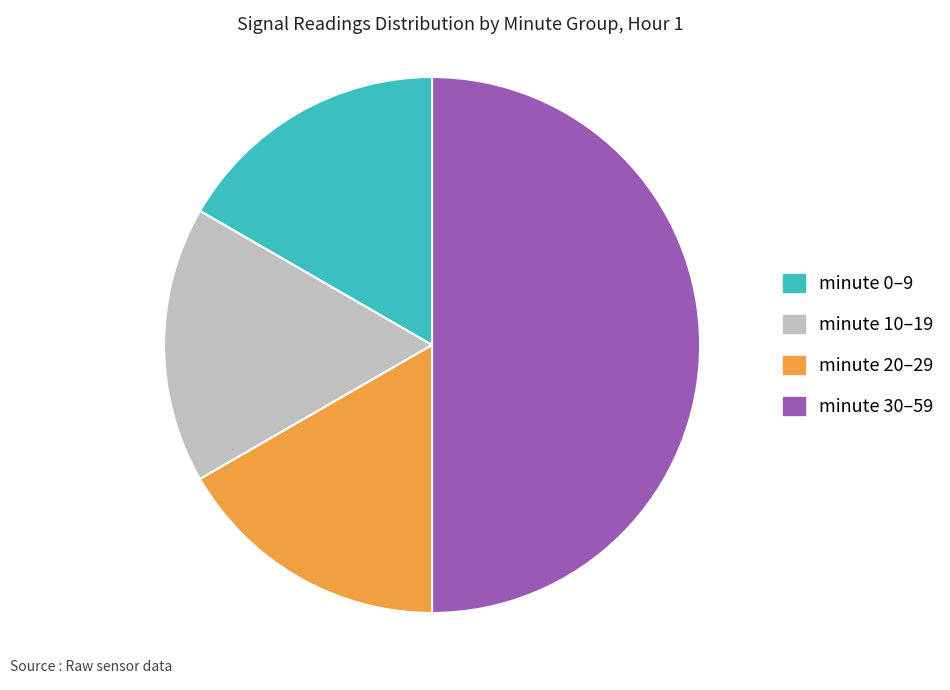

How many segments does this pie chart have?

4